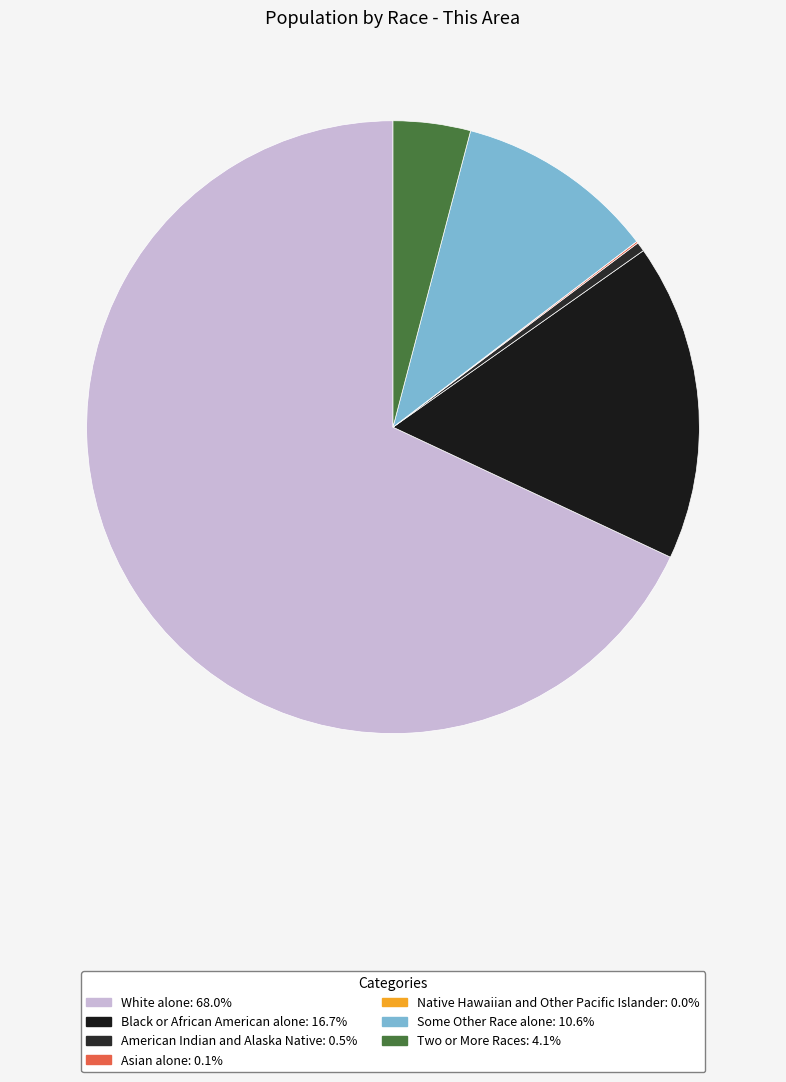

The Asian alone slice represents 1% of the pie. True or false?

False